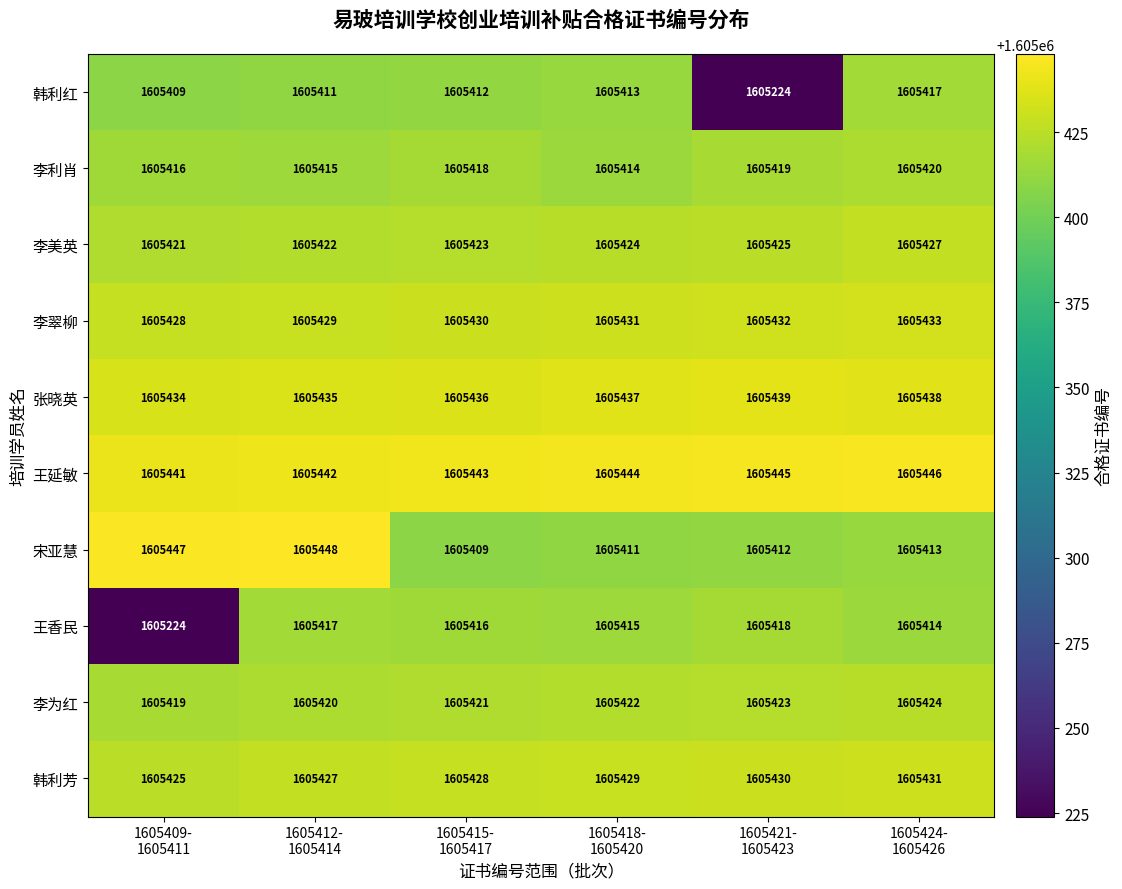

List the series in order of their peak value, lowest first.

韩利红, 王香民, 李利肖, 李为红, 李美英, 韩利芳, 李翠柳, 张晓英, 王延敏, 宋亚慧